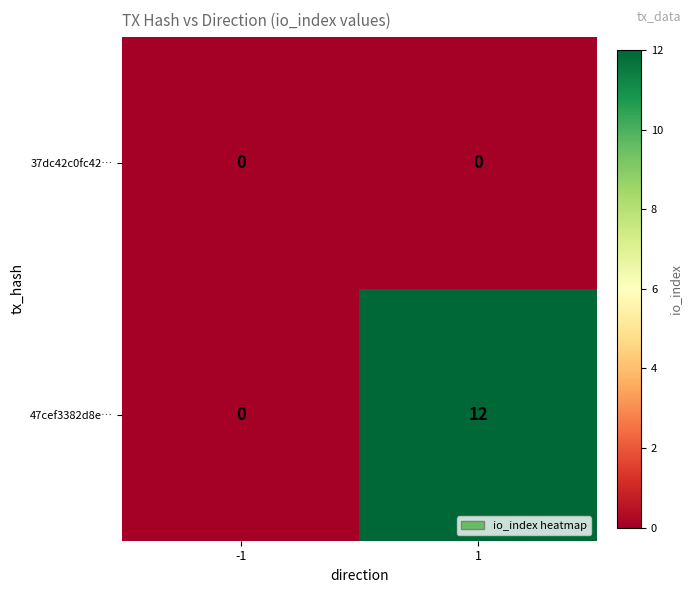

What is the average value of the 47cef3382d8e… series?

6